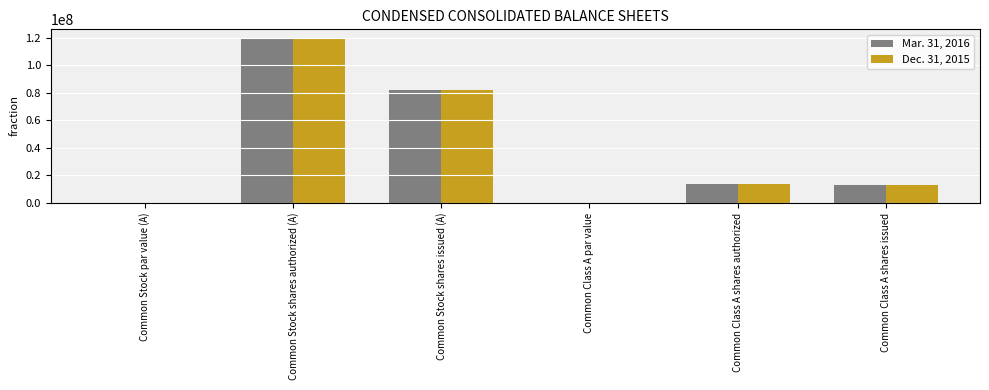

Count the number of categories in the chart.

6